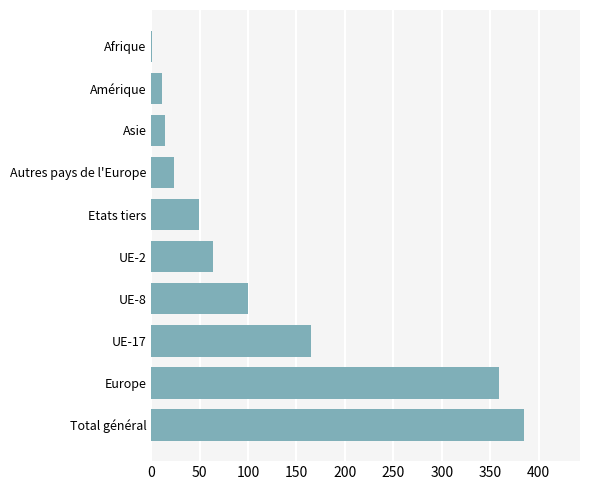

What is the maximum value shown in the chart?

385